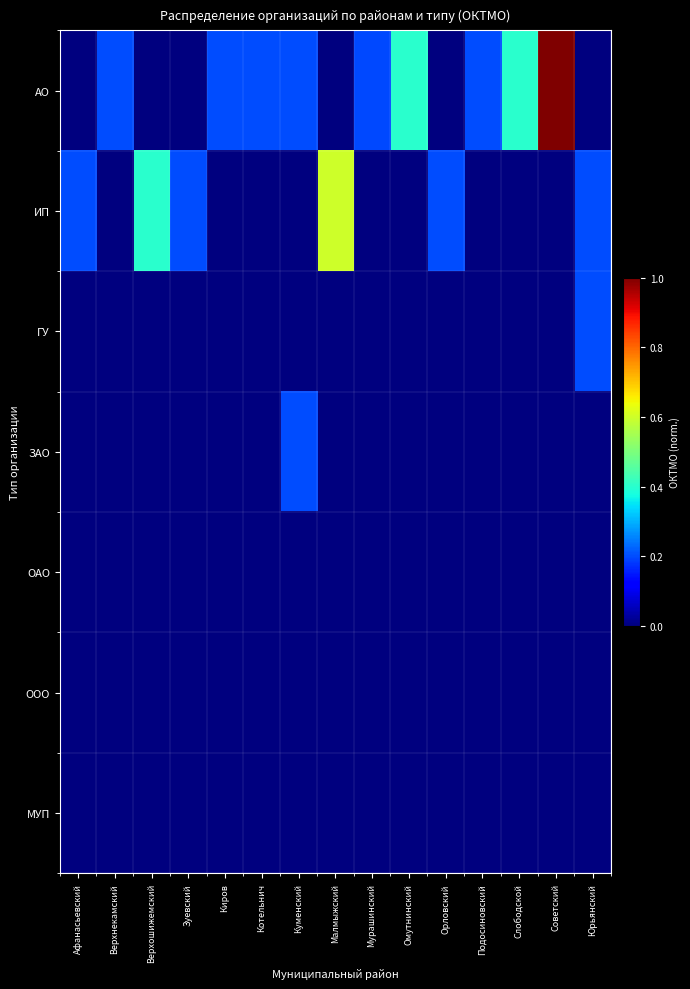

Reading left to right, what are all the values shown in this chart?

АО: Афанасьевский=0.0	Верхнекамский=0.2	Верхошижемский=0.0	Зуевский=0.0	Киров=0.2	Котельнич=0.2	Куменский=0.2	Малмыжский=0.0	Мурашинский=0.2	Омутнинский=0.4	Орловский=0.0	Подосиновский=0.2	Слободской=0.4	Советский=1.0	Юрьянский=0.0
ИП: Афанасьевский=0.2	Верхнекамский=0.0	Верхошижемский=0.4	Зуевский=0.2	Киров=0.0	Котельнич=0.0	Куменский=0.0	Малмыжский=0.6	Мурашинский=0.0	Омутнинский=0.0	Орловский=0.2	Подосиновский=0.0	Слободской=0.0	Советский=0.0	Юрьянский=0.2
ГУ: Афанасьевский=0.0	Верхнекамский=0.0	Верхошижемский=0.0	Зуевский=0.0	Киров=0.0	Котельнич=0.0	Куменский=0.0	Малмыжский=0.0	Мурашинский=0.0	Омутнинский=0.0	Орловский=0.0	Подосиновский=0.0	Слободской=0.0	Советский=0.0	Юрьянский=0.2
ЗАО: Афанасьевский=0.0	Верхнекамский=0.0	Верхошижемский=0.0	Зуевский=0.0	Киров=0.0	Котельнич=0.0	Куменский=0.2	Малмыжский=0.0	Мурашинский=0.0	Омутнинский=0.0	Орловский=0.0	Подосиновский=0.0	Слободской=0.0	Советский=0.0	Юрьянский=0.0
ОАО: Афанасьевский=0.0	Верхнекамский=0.0	Верхошижемский=0.0	Зуевский=0.0	Киров=0.0	Котельнич=0.0	Куменский=0.0	Малмыжский=0.0	Мурашинский=0.0	Омутнинский=0.0	Орловский=0.0	Подосиновский=0.0	Слободской=0.0	Советский=0.0	Юрьянский=0.0
ООО: Афанасьевский=0.0	Верхнекамский=0.0	Верхошижемский=0.0	Зуевский=0.0	Киров=0.0	Котельнич=0.0	Куменский=0.0	Малмыжский=0.0	Мурашинский=0.0	Омутнинский=0.0	Орловский=0.0	Подосиновский=0.0	Слободской=0.0	Советский=0.0	Юрьянский=0.0
МУП: Афанасьевский=0.0	Верхнекамский=0.0	Верхошижемский=0.0	Зуевский=0.0	Киров=0.0	Котельнич=0.0	Куменский=0.0	Малмыжский=0.0	Мурашинский=0.0	Омутнинский=0.0	Орловский=0.0	Подосиновский=0.0	Слободской=0.0	Советский=0.0	Юрьянский=0.0